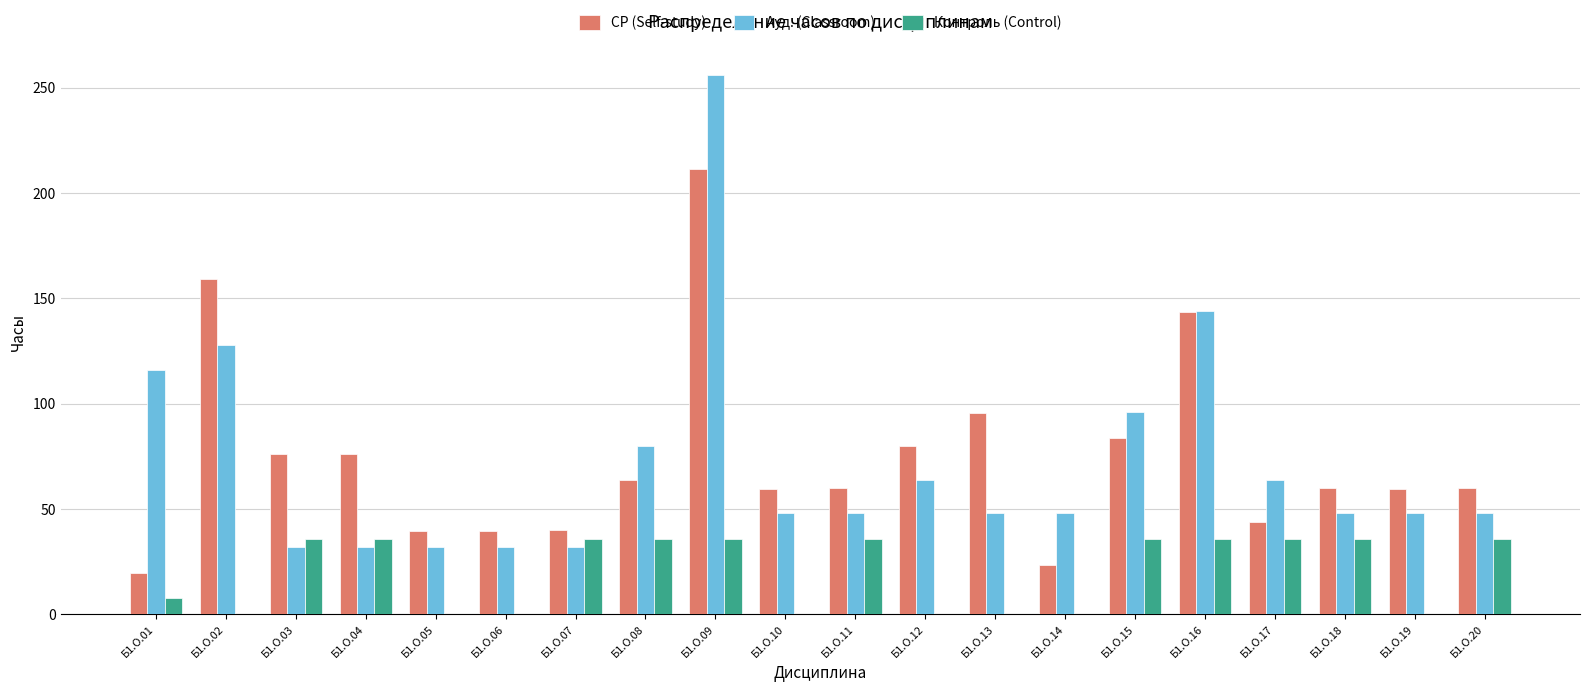

What is the greatest value displayed?

256.0